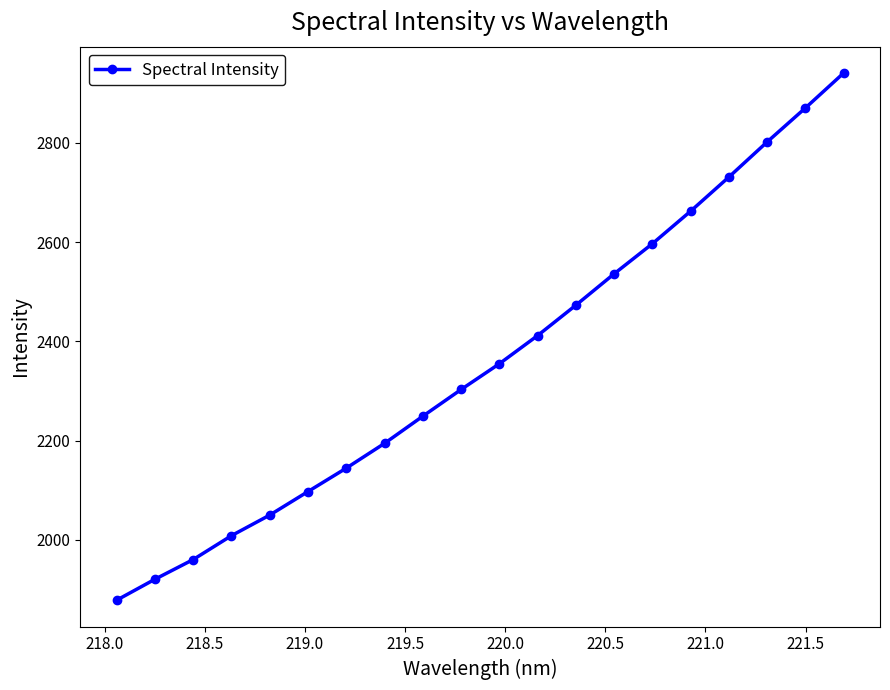

What is the sum of all values?

47189.2